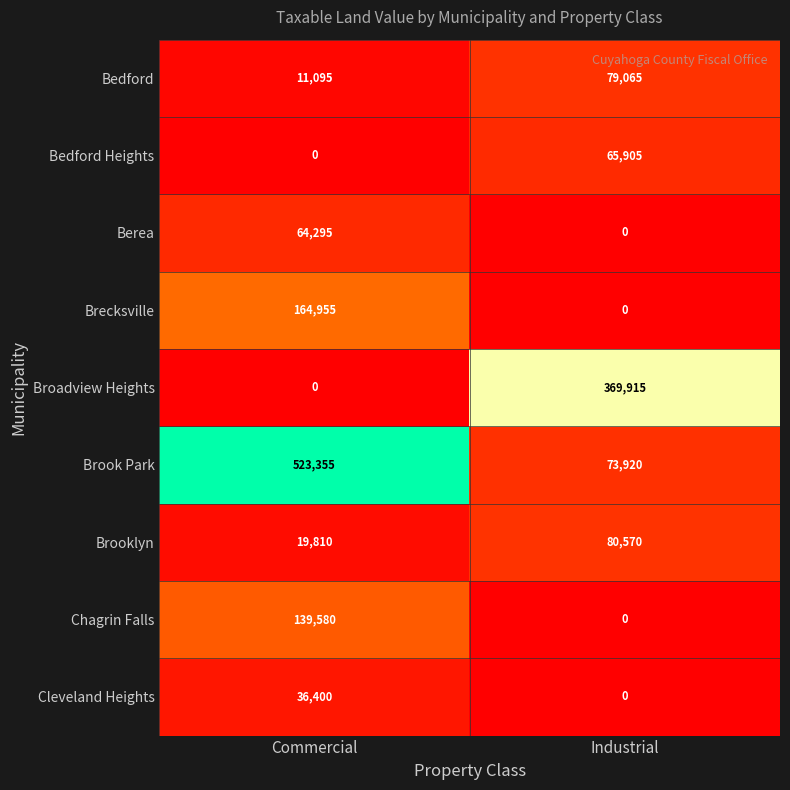

At which label does Cleveland Heights reach its minimum?

Industrial